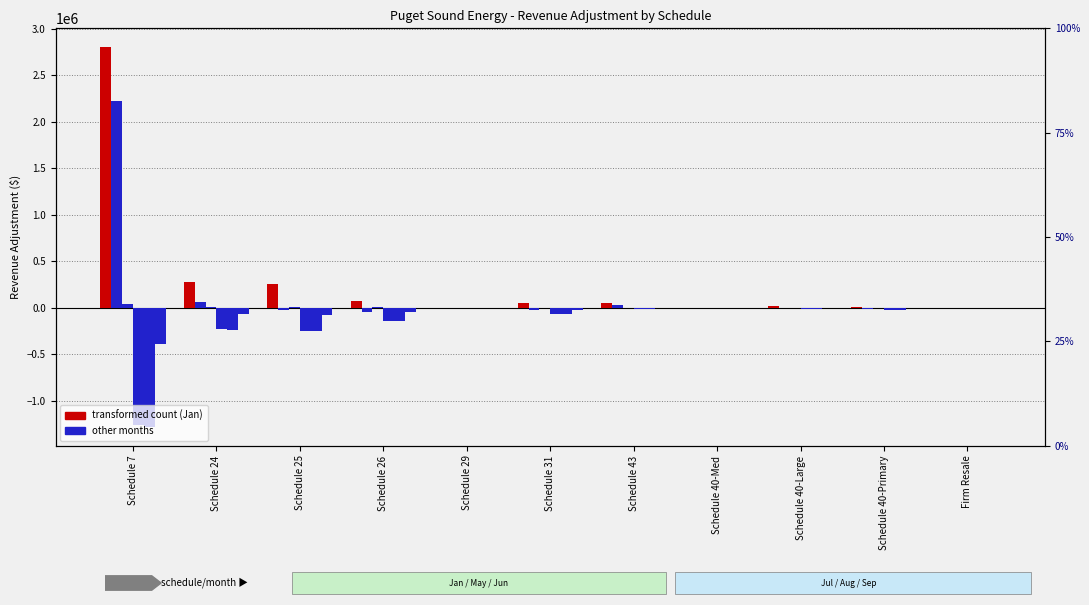

Which category has the highest value across all series?

Schedule 7